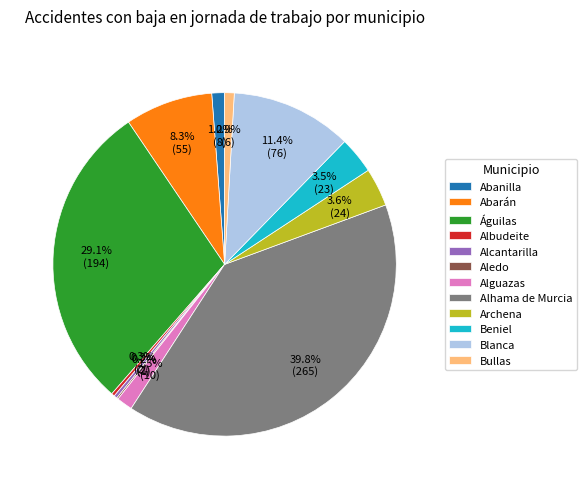

Which category has the biggest portion of the pie?

Alhama de Murcia